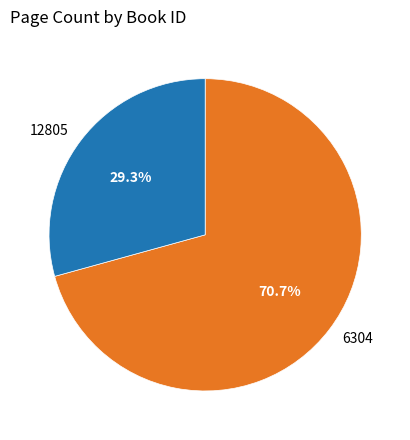

Is there a majority slice in this chart?

Yes